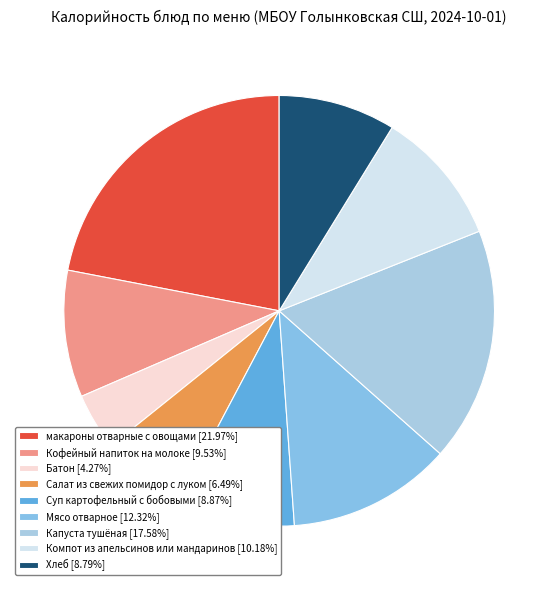

How many slices are in this pie chart?

9